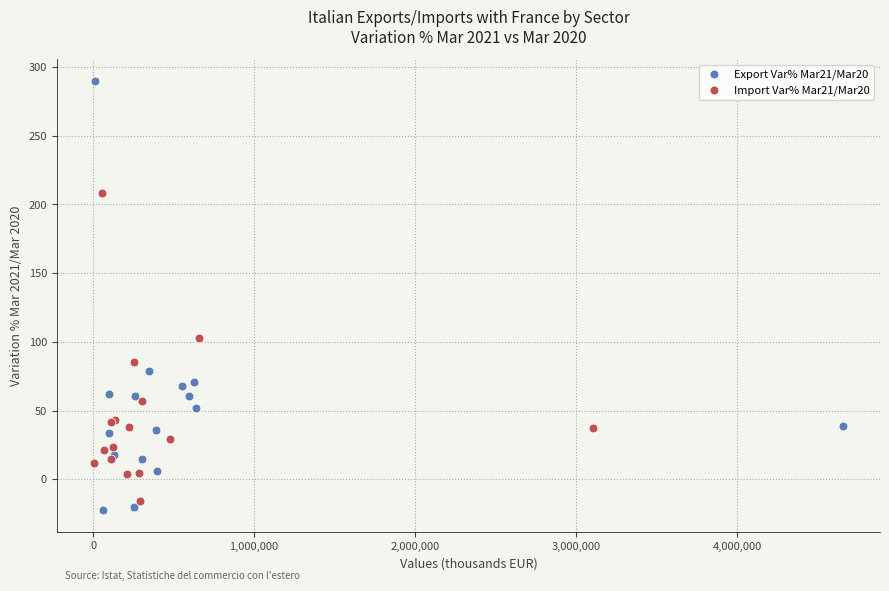

Which series contains the lowest Y value?

Export Var% Mar21/Mar20